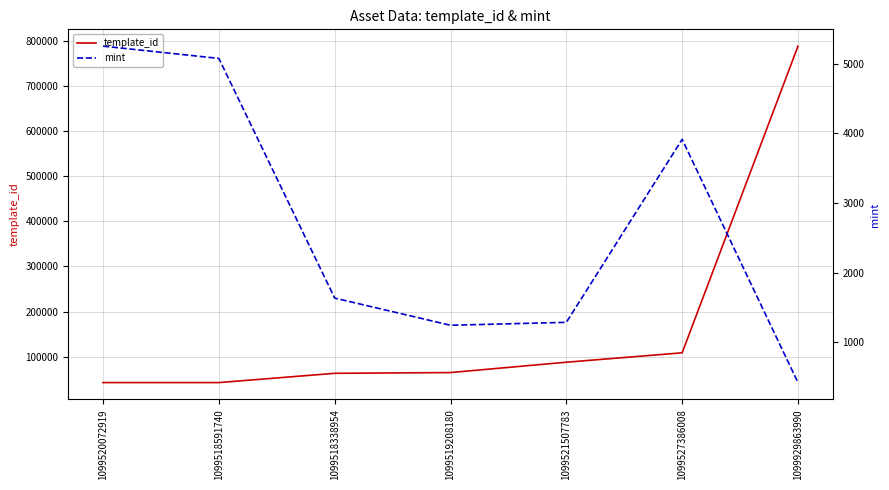

What is the difference between the maximum and second lowest values in the mint series?

4013